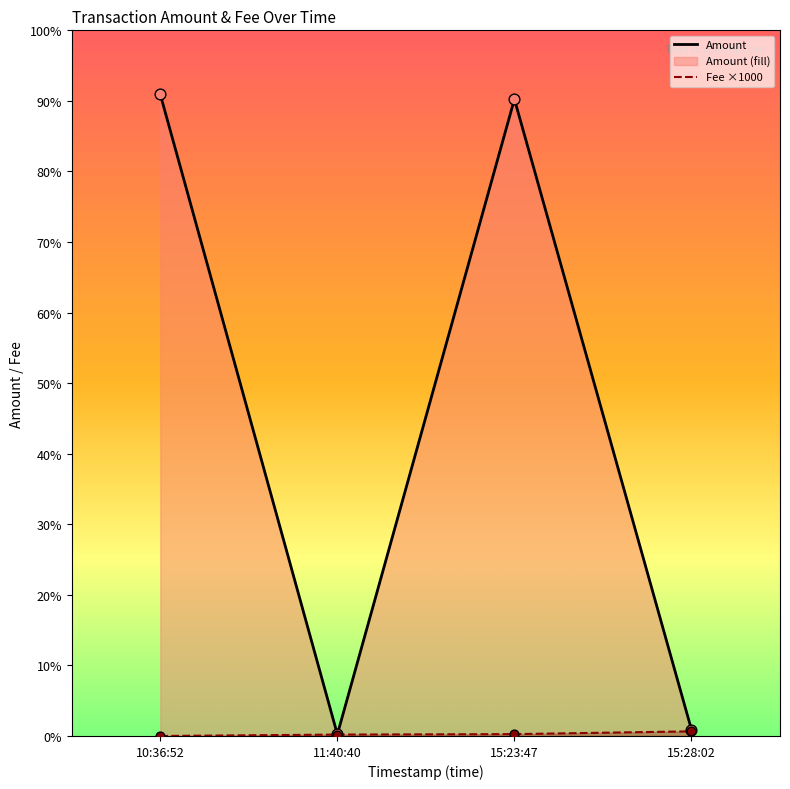

What are all the series names shown in the legend?

Amount, Fee ×1000